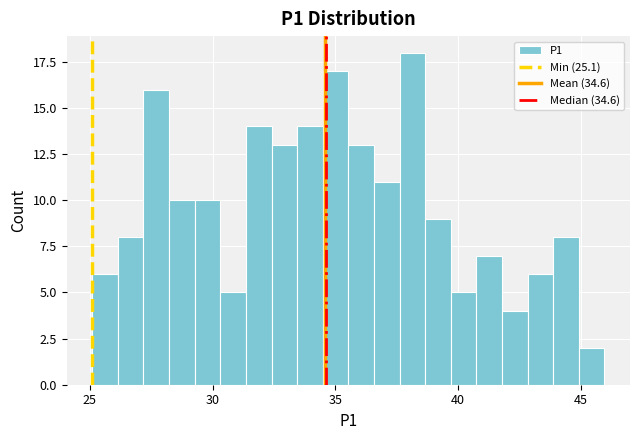

Around what value on the x-axis is the tallest bar? Give the approximate position of its centre, as read against the axis.

38.0